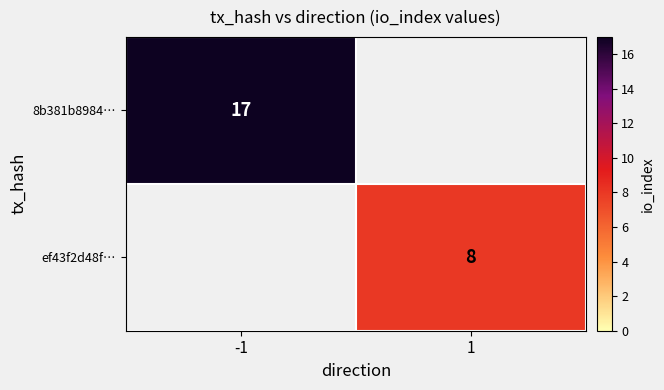

The value of 8b381b8984… at -1 is 17. True or false?

True